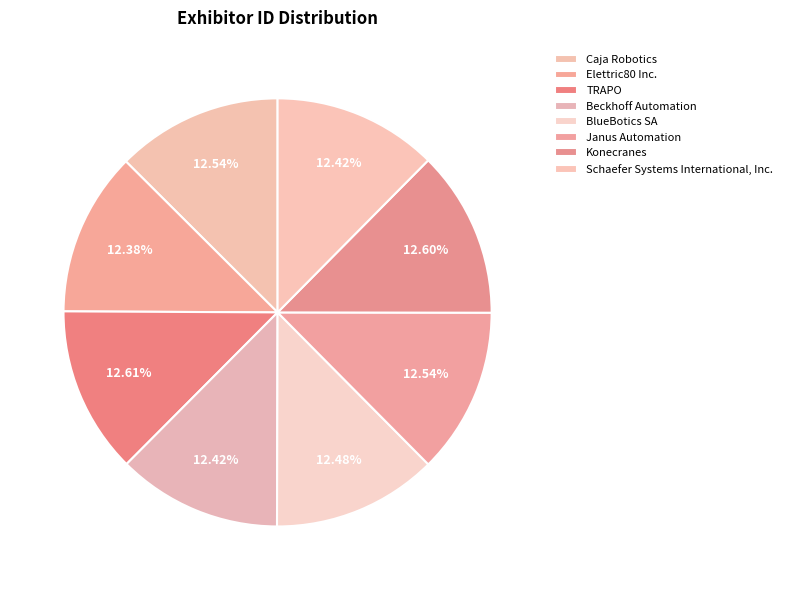

How many slices are in this pie chart?

8